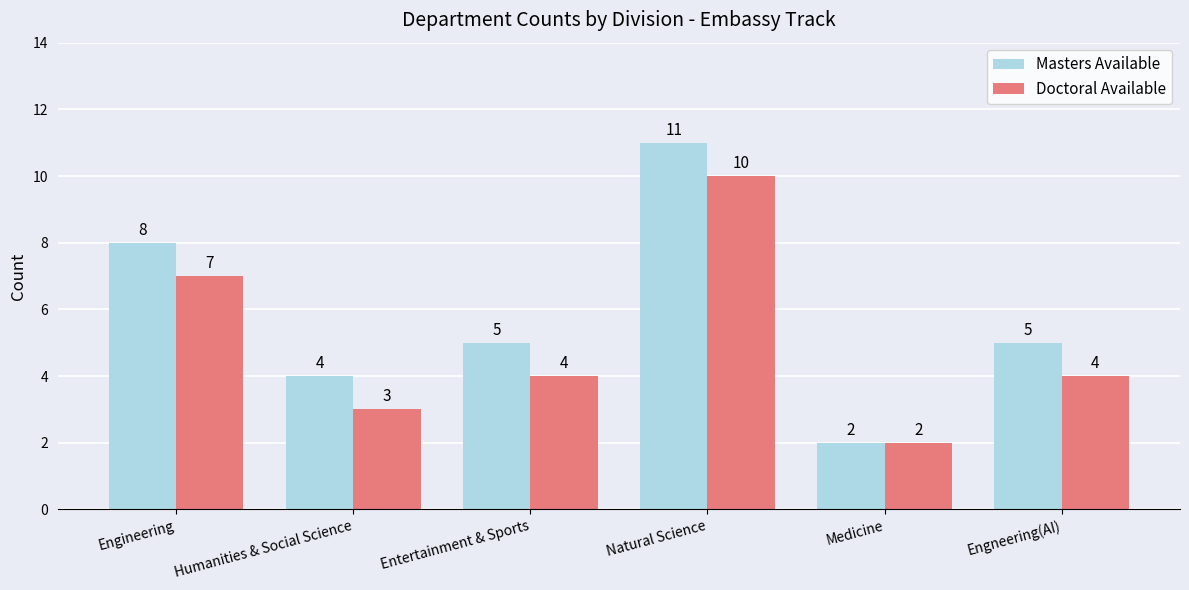

What is the difference between the Masters Available values at Engineering and Medicine?

6